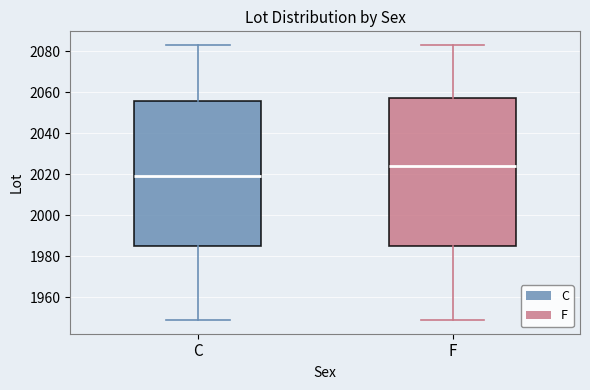

Which box's median line is the highest?

F